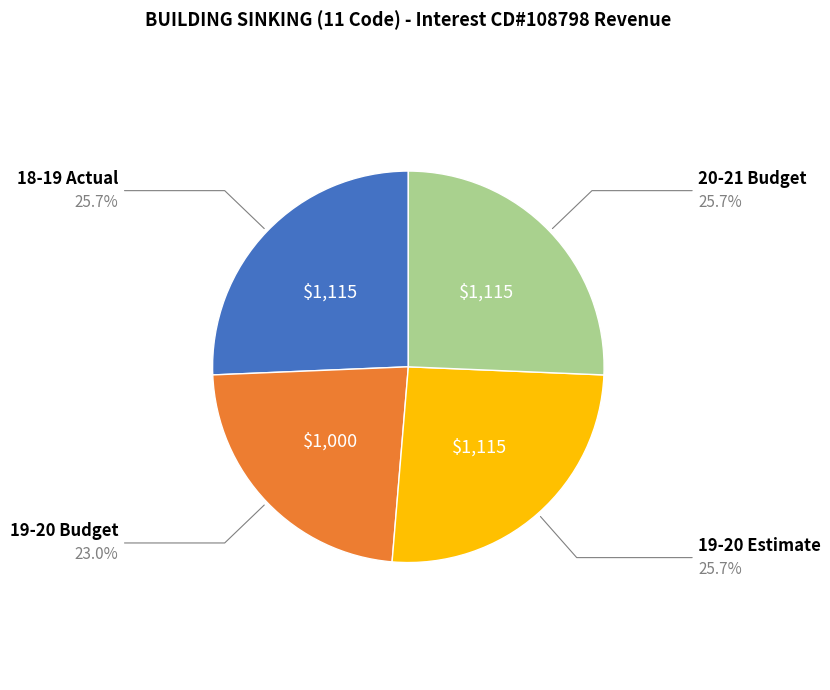

To the nearest percent, what percentage of the pie is 19-20 Budget?

23%